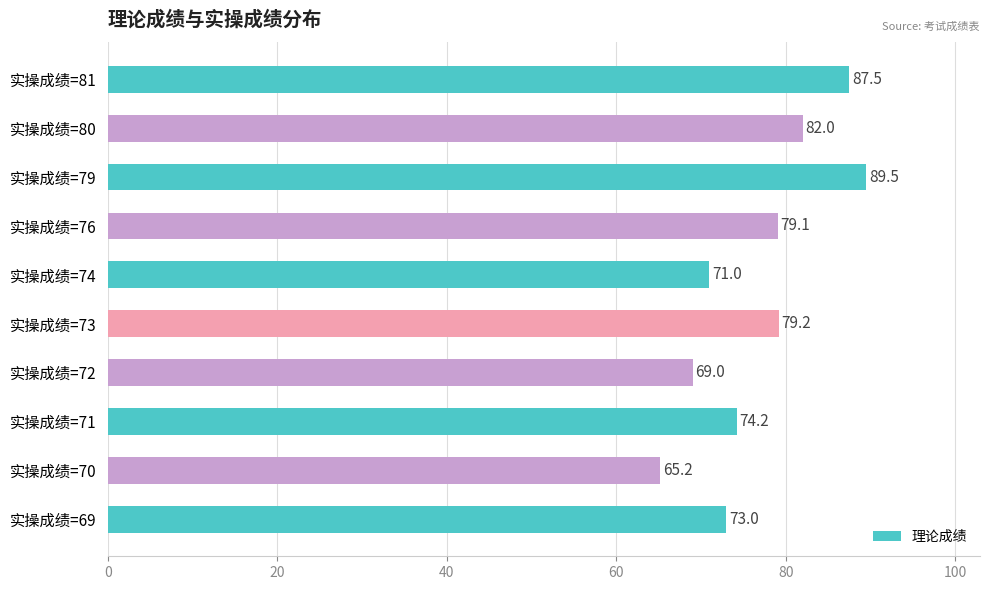

What is the maximum value shown in the chart?

89.5